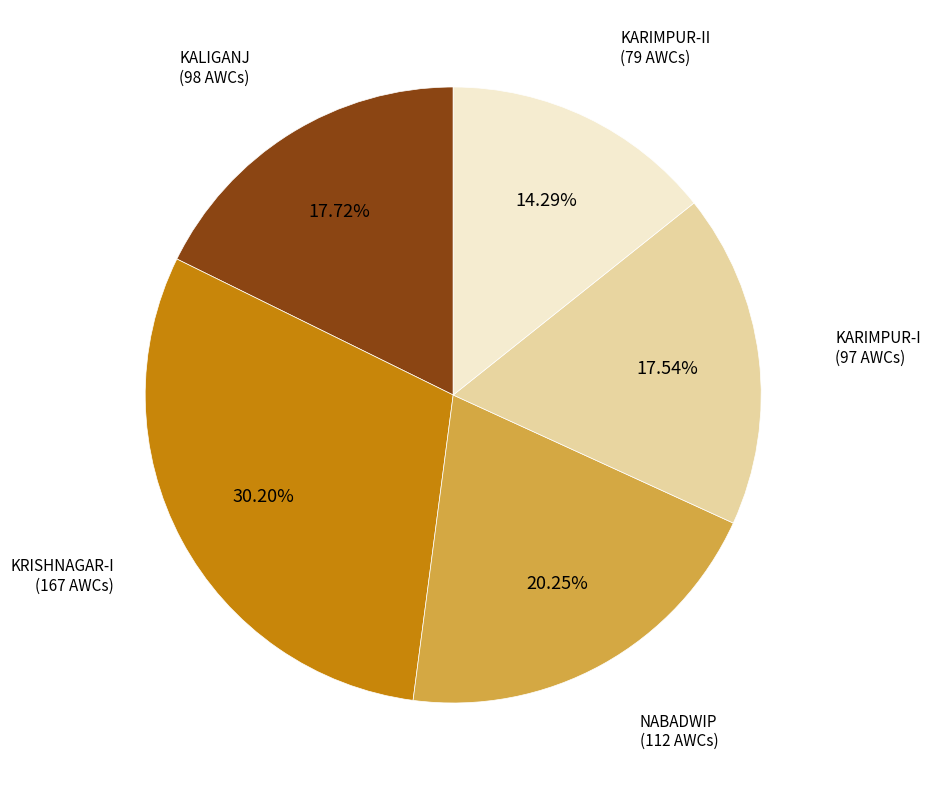

Is there any slice that represents more than half of the pie?

No